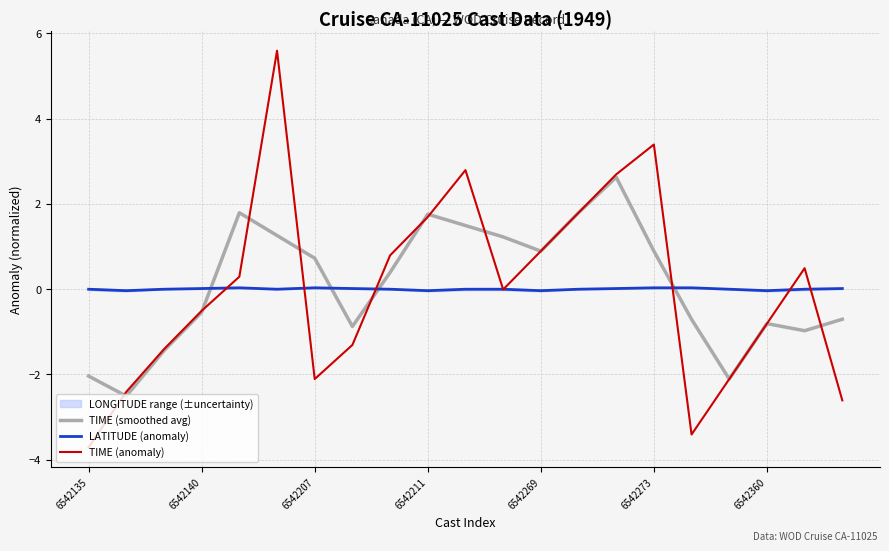

True or false: TIME (smoothed avg) has a value of 0.9 at 6542269.

True